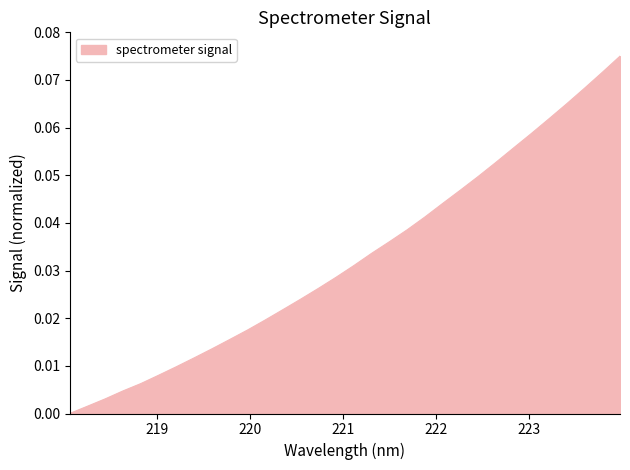

What is the difference between the maximum and minimum values?

0.1